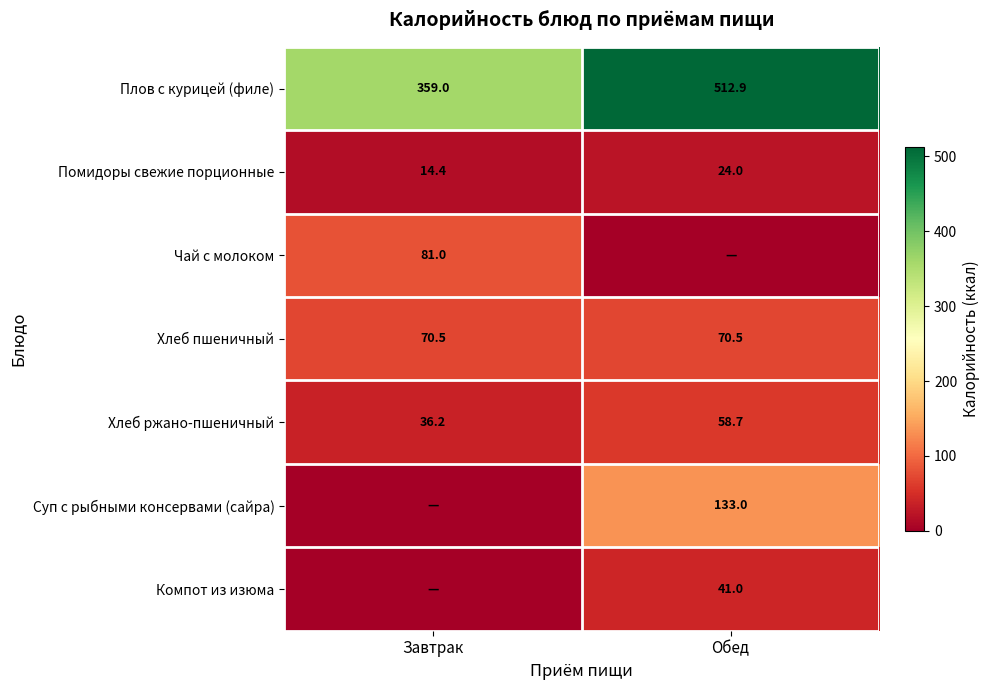

Read the Помидоры свежие порционные value at Обед.

24.0